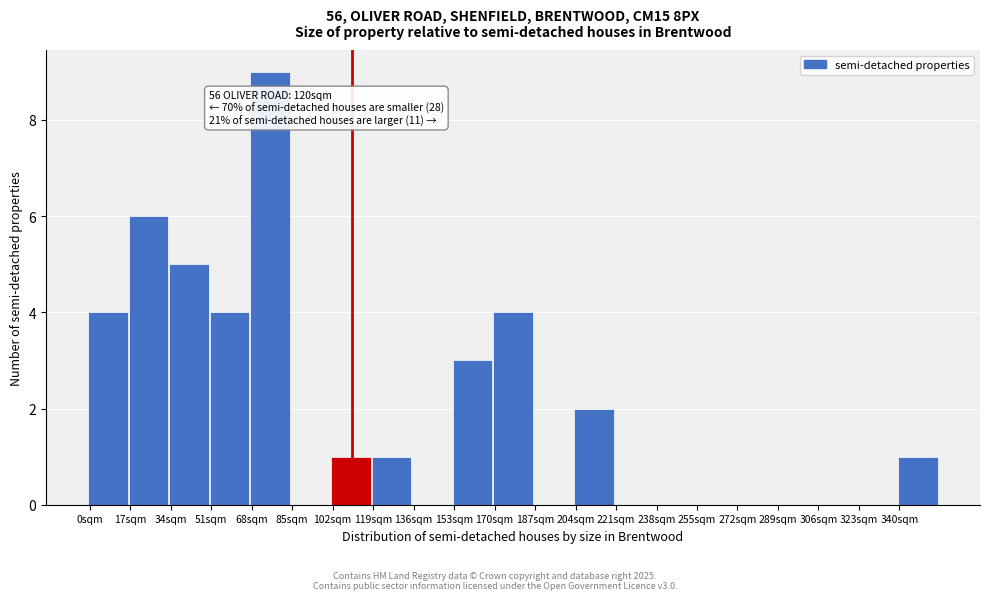

Which range on the x-axis has the tallest bar?

68 to 85